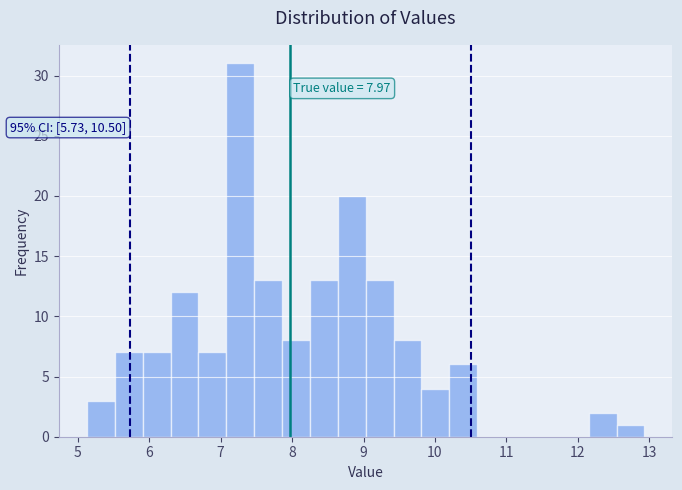

Read against the x-axis, roughly where is the centre of the tallest bar?

7.3